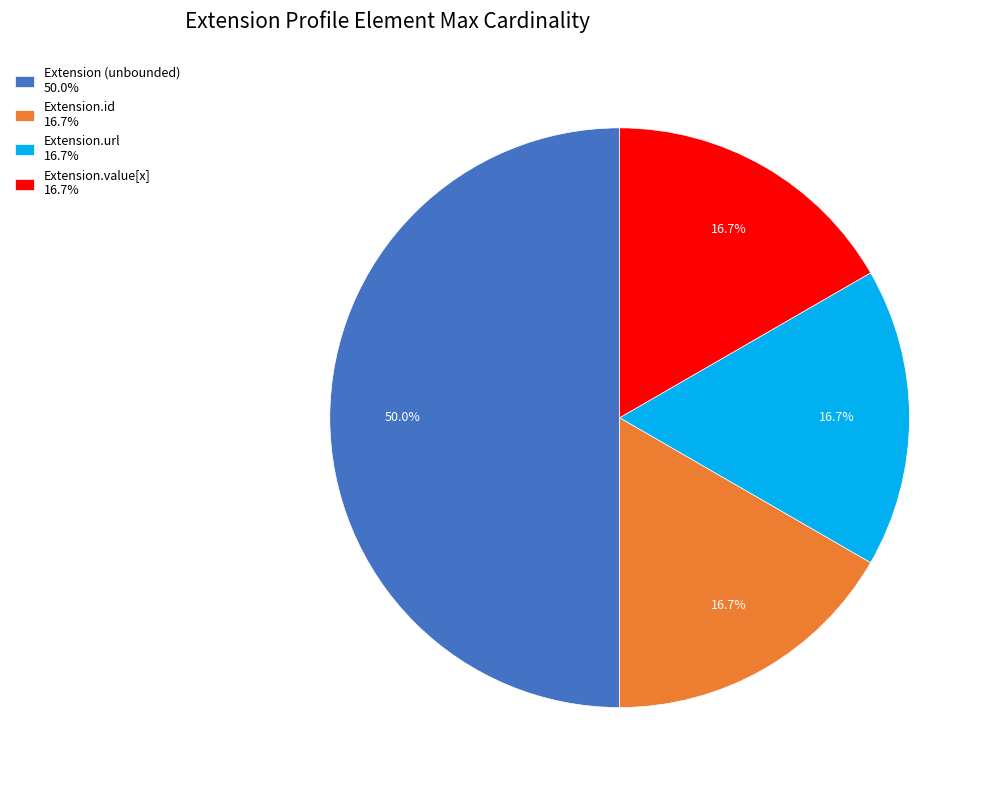

Is Extension.url 16.7% the majority of the pie?

No